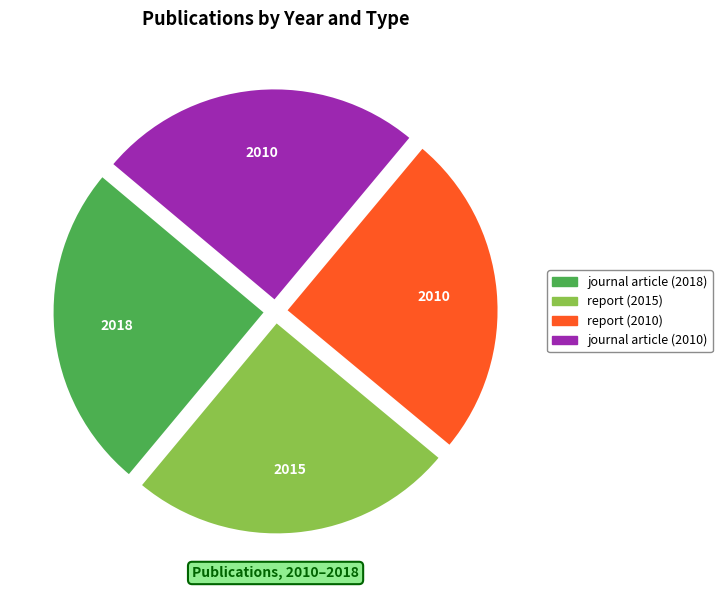

Is there any slice that represents more than half of the pie?

No